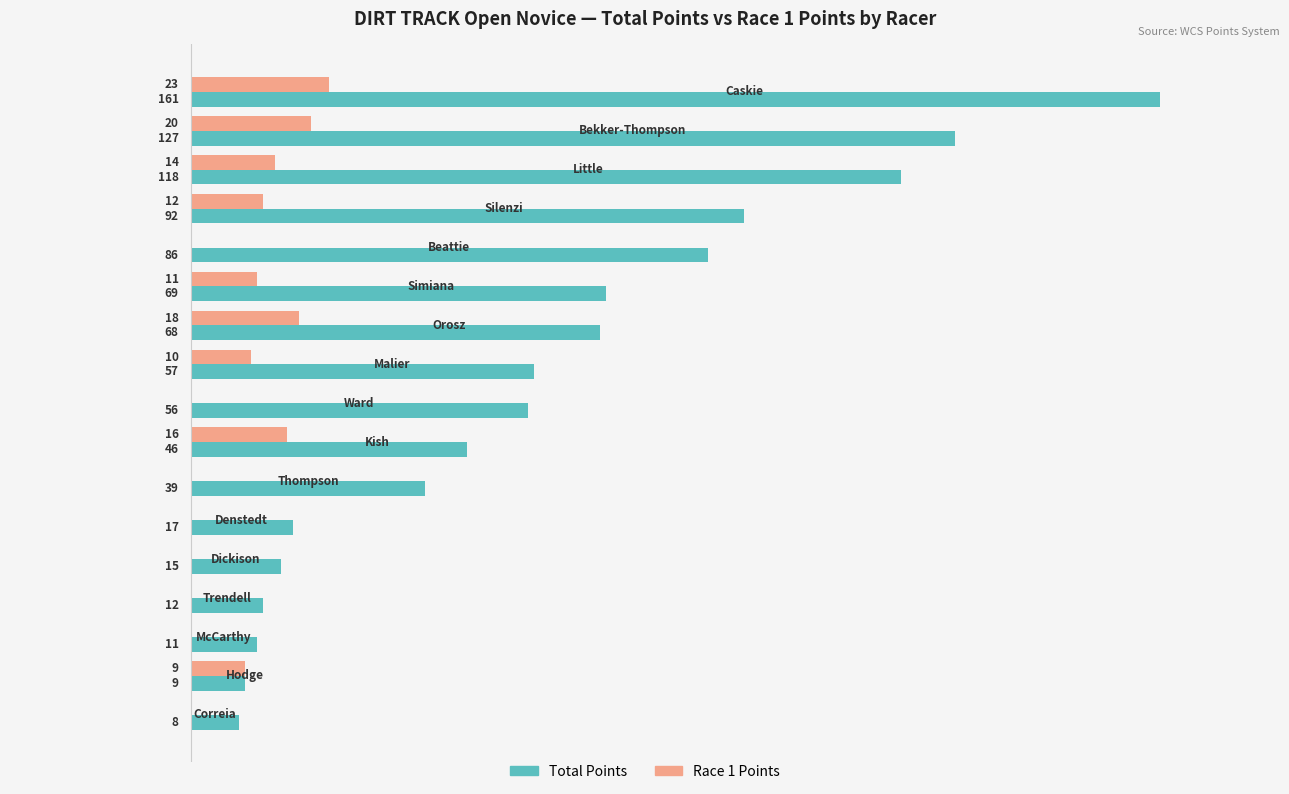

Which series has the largest total across all categories?

Total Points